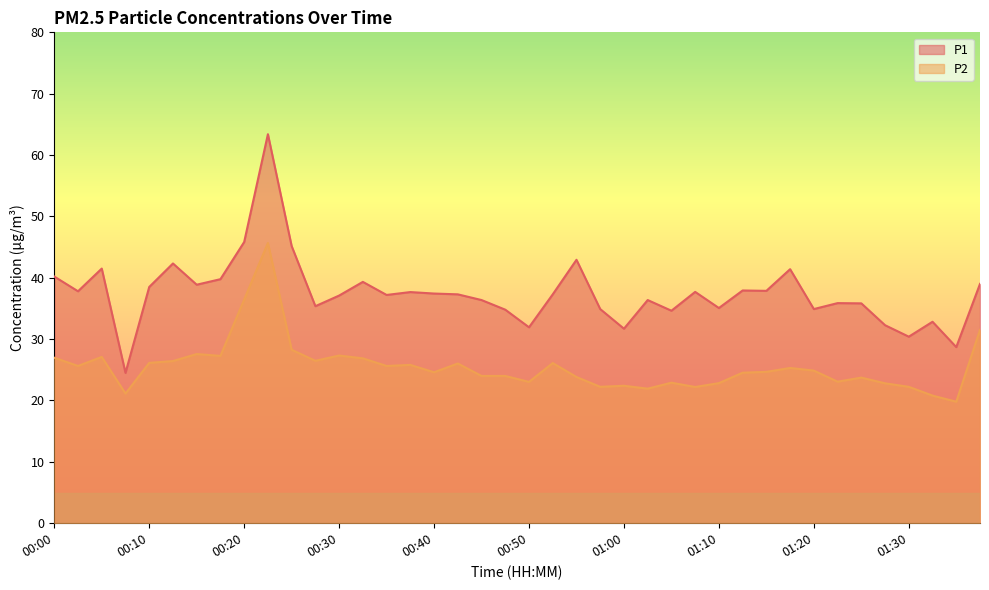

What is the greatest value displayed?

63.4